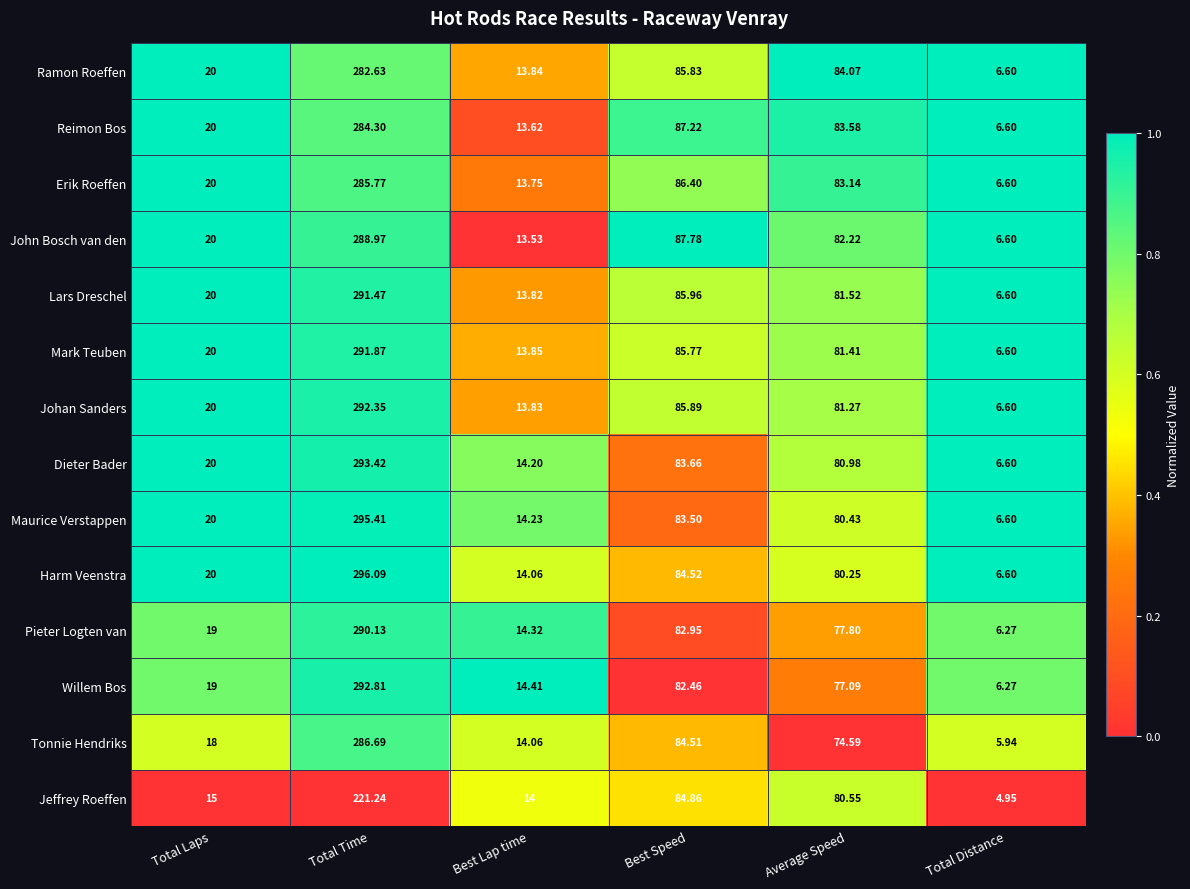

Rank the series by their maximum value, from lowest to highest.

Jeffrey Roeffen, Ramon Roeffen, Reimon Bos, Erik Roeffen, Tonnie Hendriks, John Bosch van den, Pieter Logten van, Lars Dreschel, Mark Teuben, Johan Sanders, Willem Bos, Dieter Bader, Maurice Verstappen, Harm Veenstra